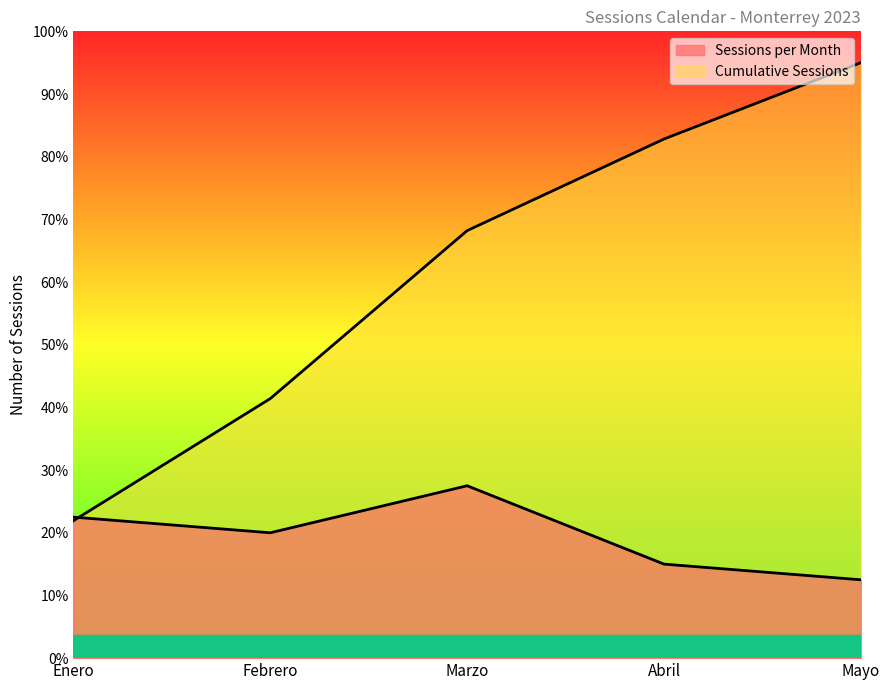

What is the lowest value of the Cumulative Sessions series?

8.8